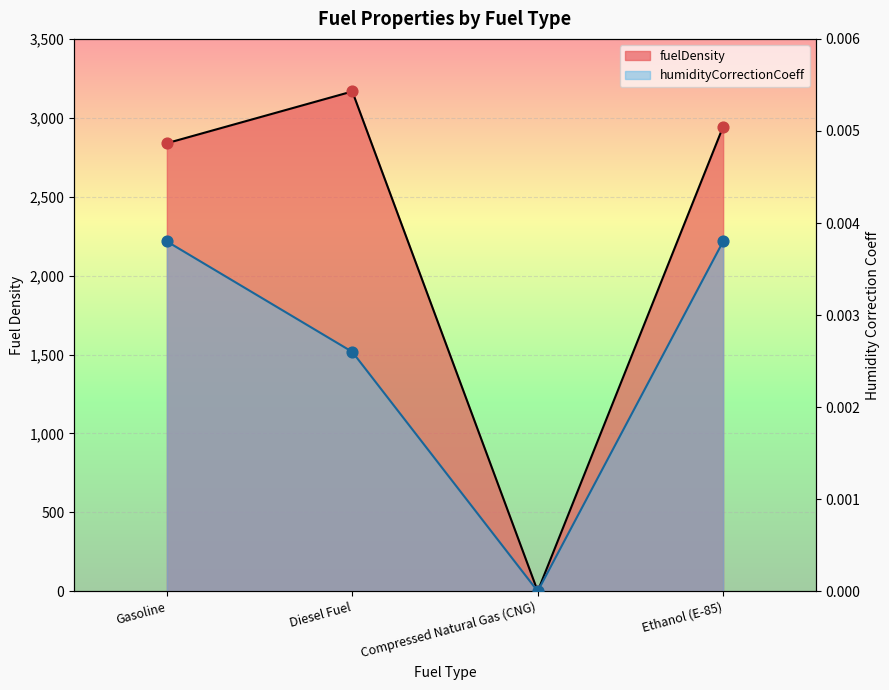

At how many categories does at least one series exceed 671?

3